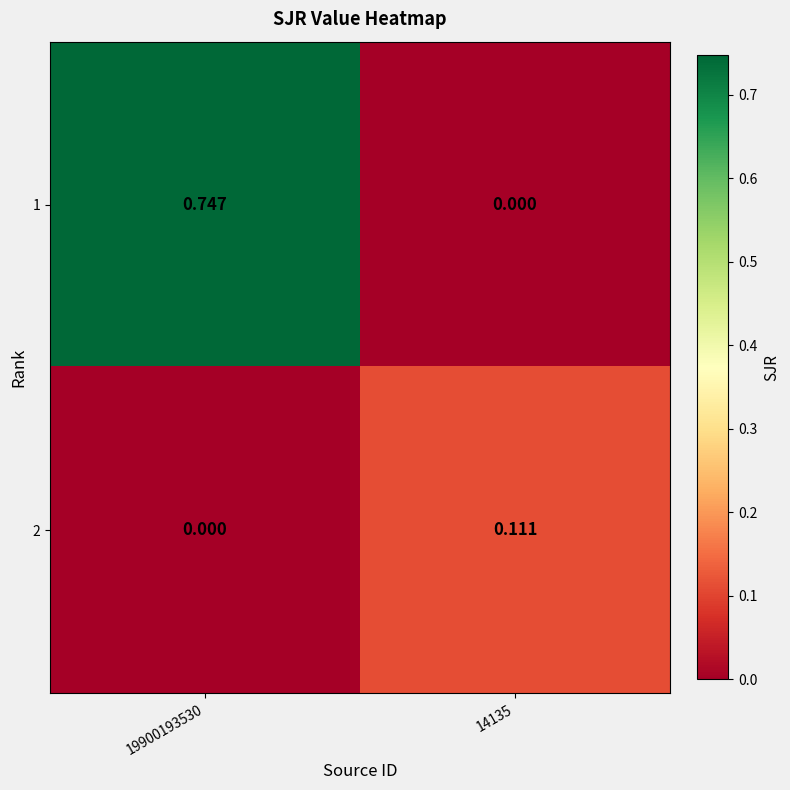

What is the maximum value shown in the chart?

0.7